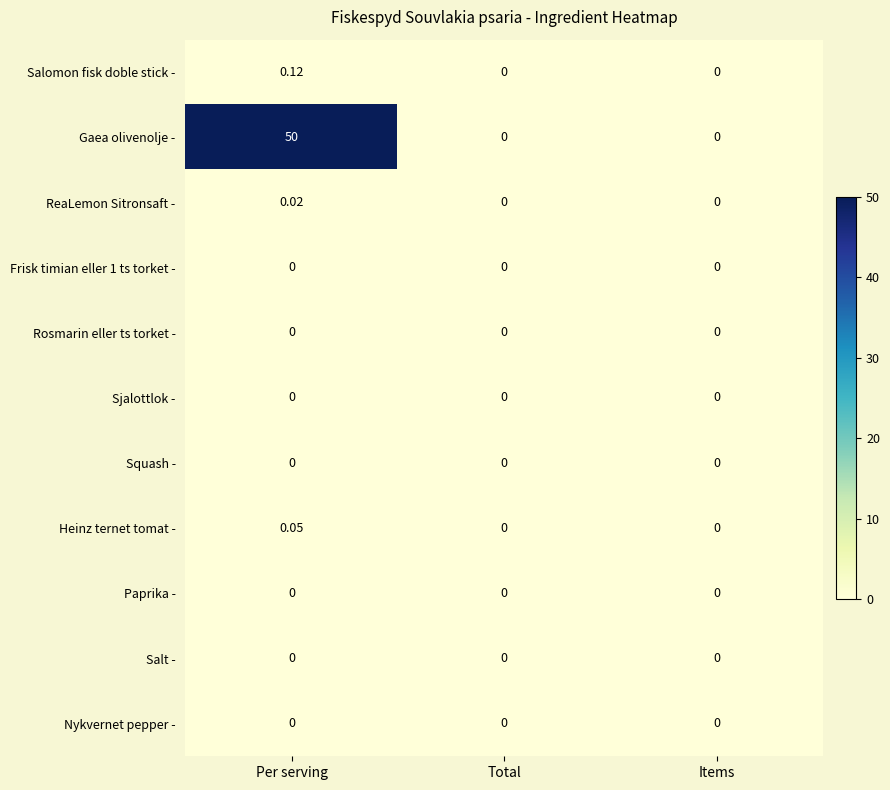

Between Per serving and Total, which series saw the biggest shift?

Gaea olivenolje -